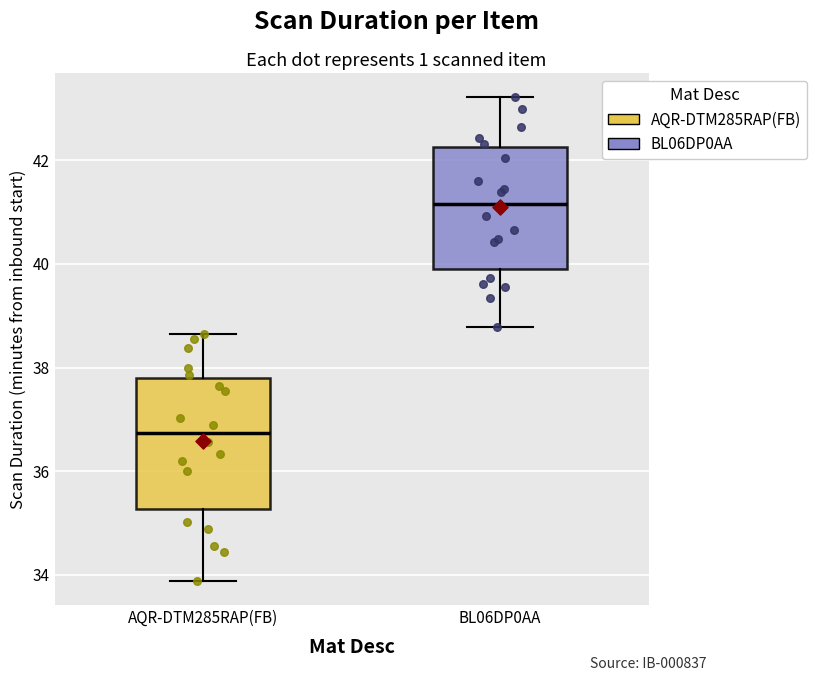

Reading left to right, transcribe this box plot: for each box, give where its median line is, the range the box spans, and where its two whiskers end, as read against the y-axis. The values are not printed on the chart, so give them approximately, as read against the axis.

AQR-DTM285RAP(FB): median 36.8, box 35.2 to 37.8, whiskers 33.8 to 38.6
BL06DP0AA: median 41.2, box 40.0 to 42.2, whiskers 38.8 to 43.2